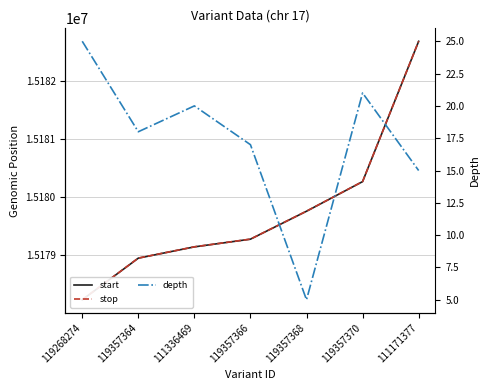

What is the difference between the highest and lowest values at 119268274?

15178200